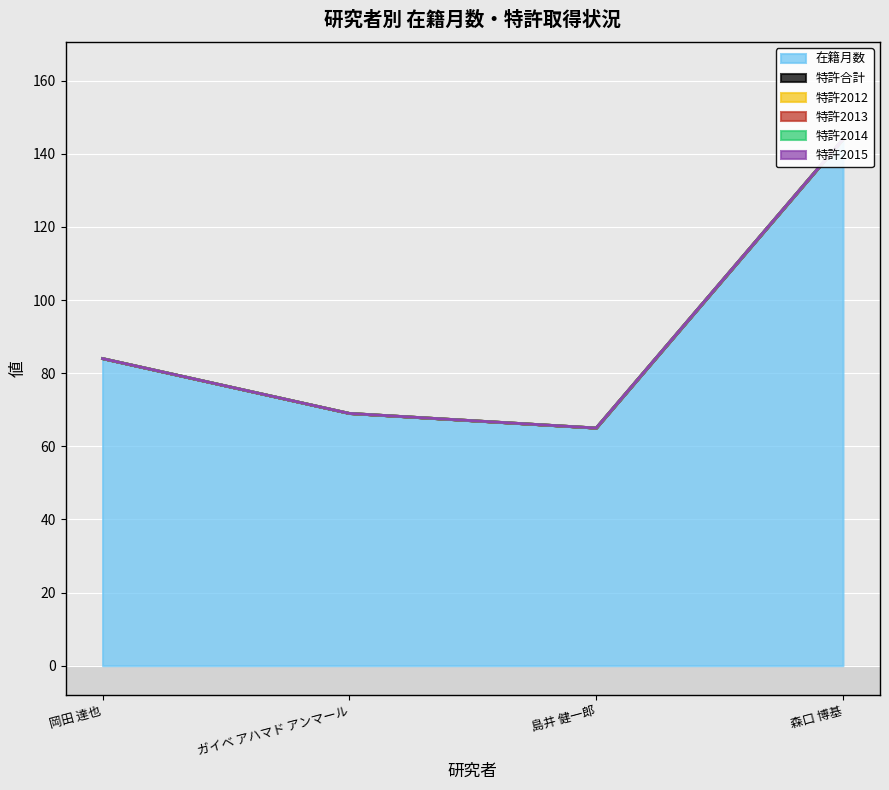

Which category has the lowest value in the 特許2015 series?

岡田 達也